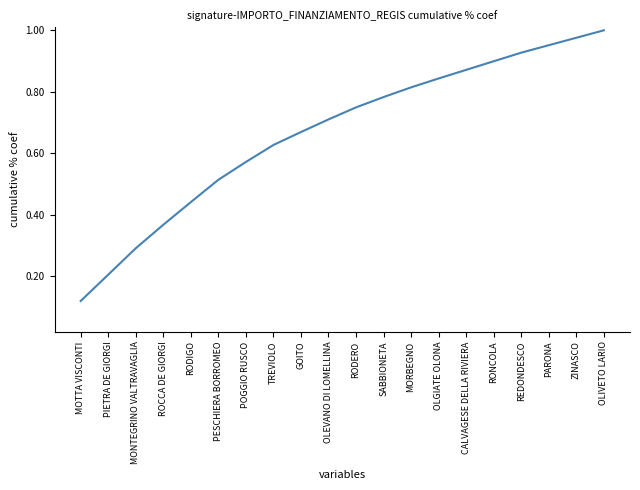

The chart shows a value of 0.2 at RODIGO. True or false?

False